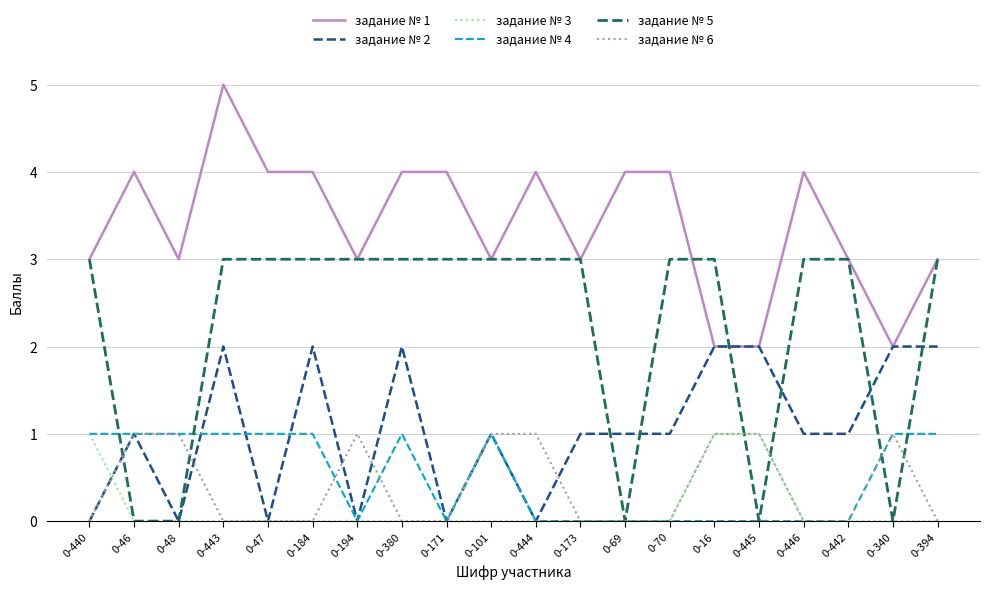

Reading left to right, list all the values displayed in this chart.

задание № 1: 0-440=3	0-46=4	0-48=3	0-443=5	0-47=4	0-184=4	0-194=3	0-380=4	0-171=4	0-101=3	0-444=4	0-173=3	0-69=4	0-70=4	0-16=2	0-445=2	0-446=4	0-442=3	0-340=2	0-394=3
задание № 2: 0-440=0	0-46=1	0-48=0	0-443=2	0-47=0	0-184=2	0-194=0	0-380=2	0-171=0	0-101=1	0-444=0	0-173=1	0-69=1	0-70=1	0-16=2	0-445=2	0-446=1	0-442=1	0-340=2	0-394=2
задание № 3: 0-440=1	0-46=0	0-48=0	0-443=0	0-47=0	0-184=0	0-194=0	0-380=0	0-171=0	0-101=0	0-444=0	0-173=0	0-69=0	0-70=0	0-16=1	0-445=1	0-446=0	0-442=0	0-340=0	0-394=0
задание № 4: 0-440=1	0-46=1	0-48=1	0-443=1	0-47=1	0-184=1	0-194=0	0-380=1	0-171=0	0-101=1	0-444=0	0-173=0	0-69=0	0-70=0	0-16=0	0-445=0	0-446=0	0-442=0	0-340=1	0-394=1
задание № 5: 0-440=3	0-46=0	0-48=0	0-443=3	0-47=3	0-184=3	0-194=3	0-380=3	0-171=3	0-101=3	0-444=3	0-173=3	0-69=0	0-70=3	0-16=3	0-445=0	0-446=3	0-442=3	0-340=0	0-394=3
задание № 6: 0-440=0	0-46=1	0-48=1	0-443=0	0-47=0	0-184=0	0-194=1	0-380=0	0-171=0	0-101=1	0-444=1	0-173=0	0-69=0	0-70=0	0-16=1	0-445=1	0-446=0	0-442=0	0-340=1	0-394=0